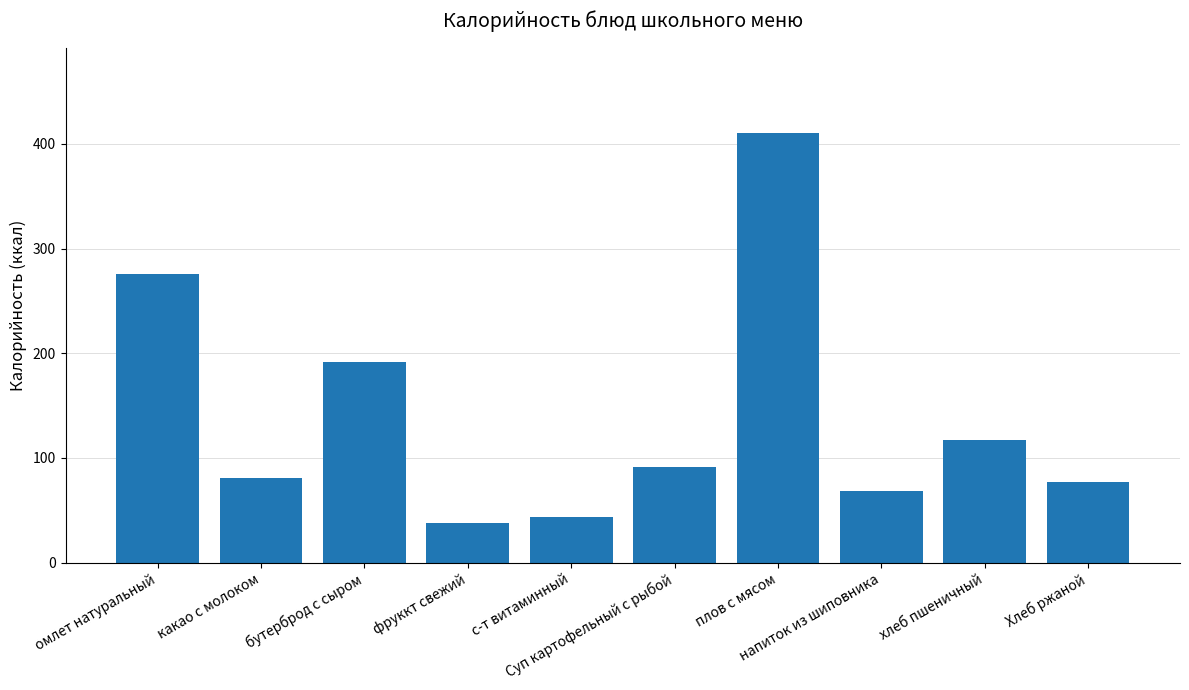

Where does the data first go above 91?

омлет натуральный